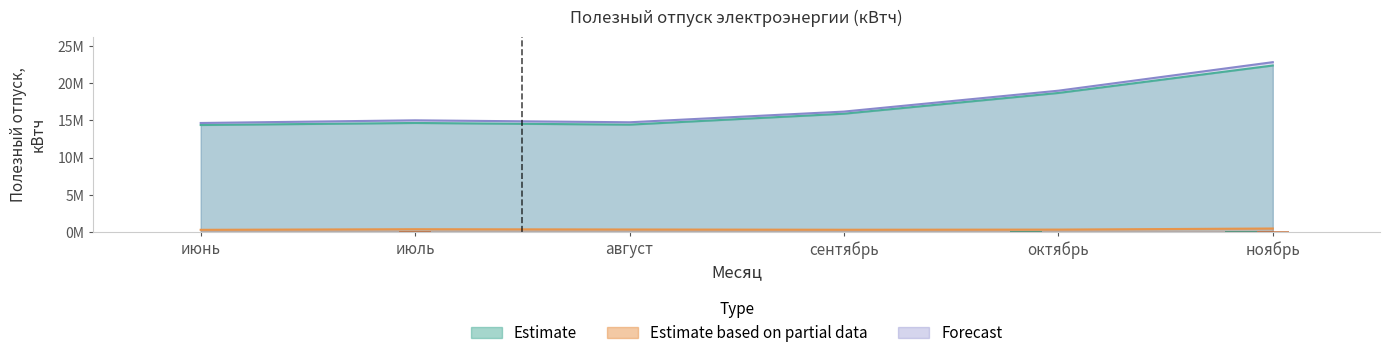

How many bars are there in total?

18